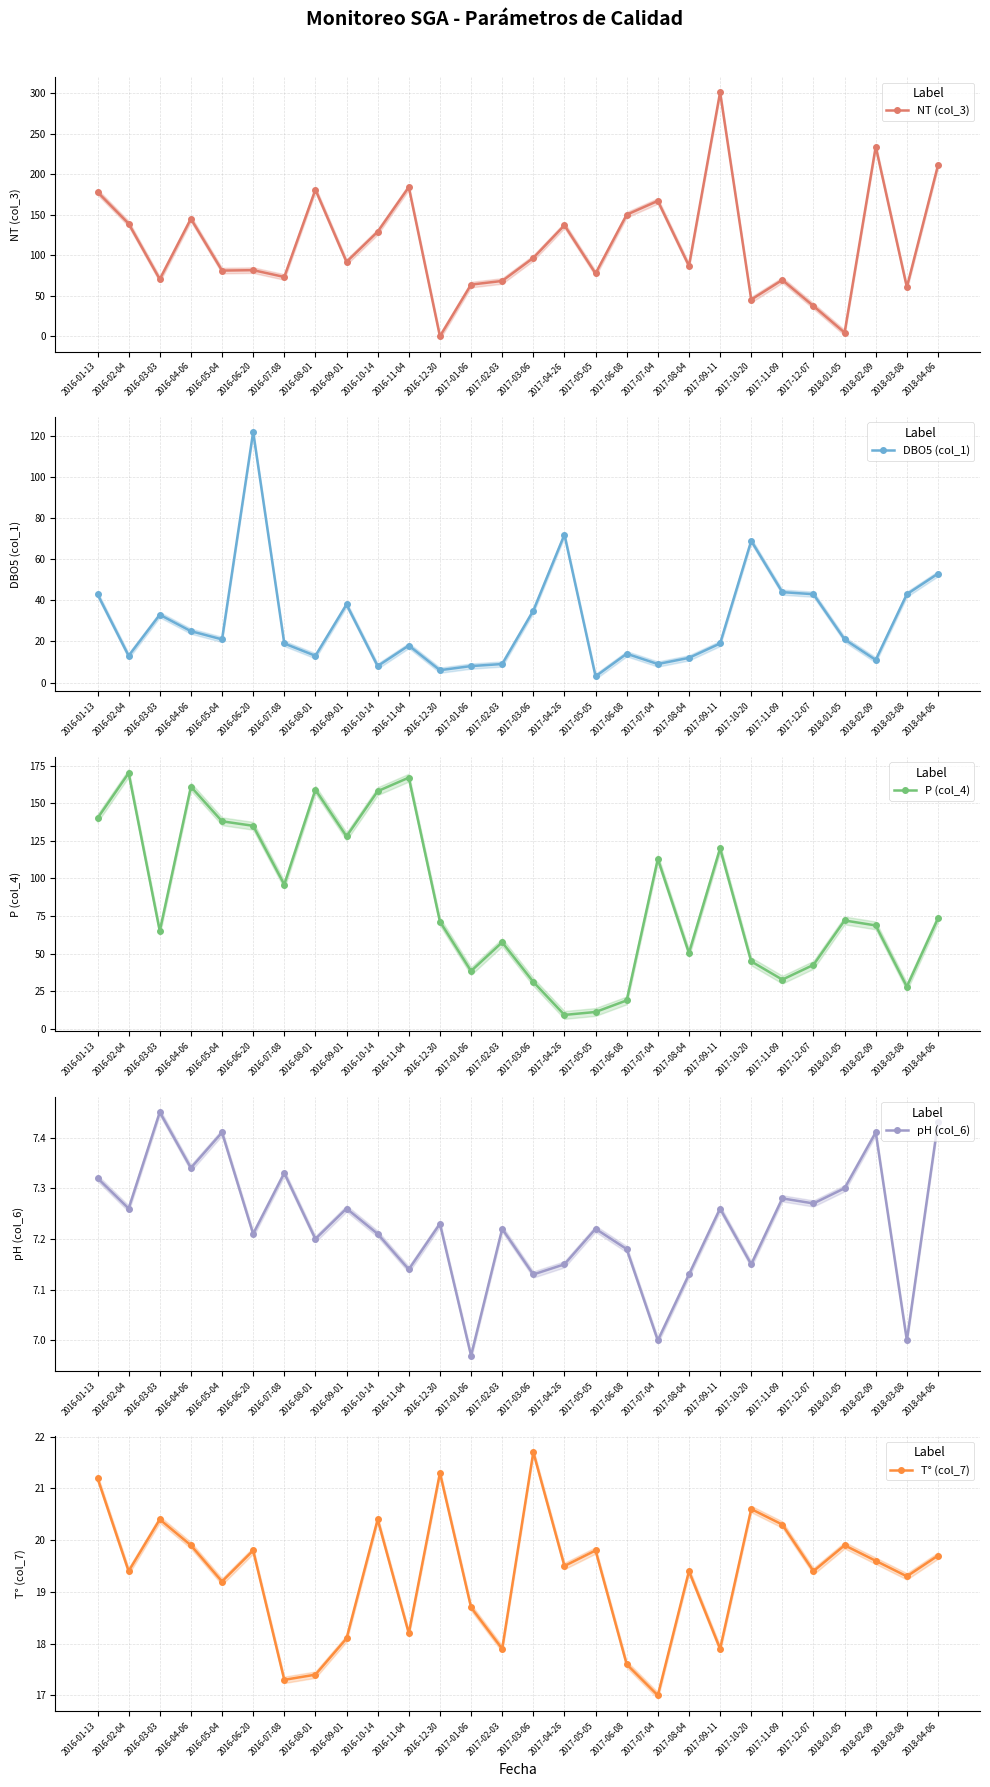

What is the sum of all pH (col_6) values?

202.5